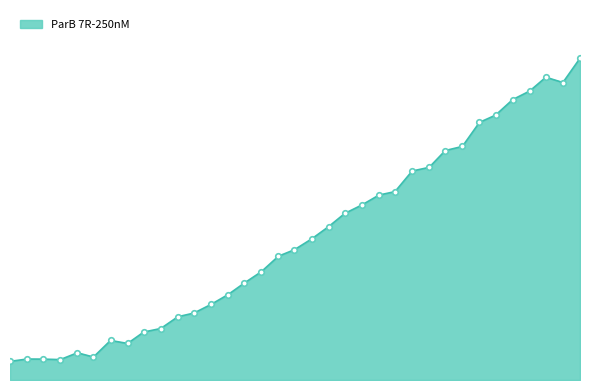

Rank the categories by value from lowest to highest.

0.0, 0.05, 0.033, 0.017, 0.083, 0.067, 0.117, 0.1, 0.133, 0.15, 0.167, 0.183, 0.2, 0.217, 0.233, 0.25, 0.267, 0.283, 0.3, 0.317, 0.333, 0.35, 0.367, 0.383, 0.4, 0.417, 0.433, 0.45, 0.467, 0.483, 0.5, 0.517, 0.55, 0.533, 0.567